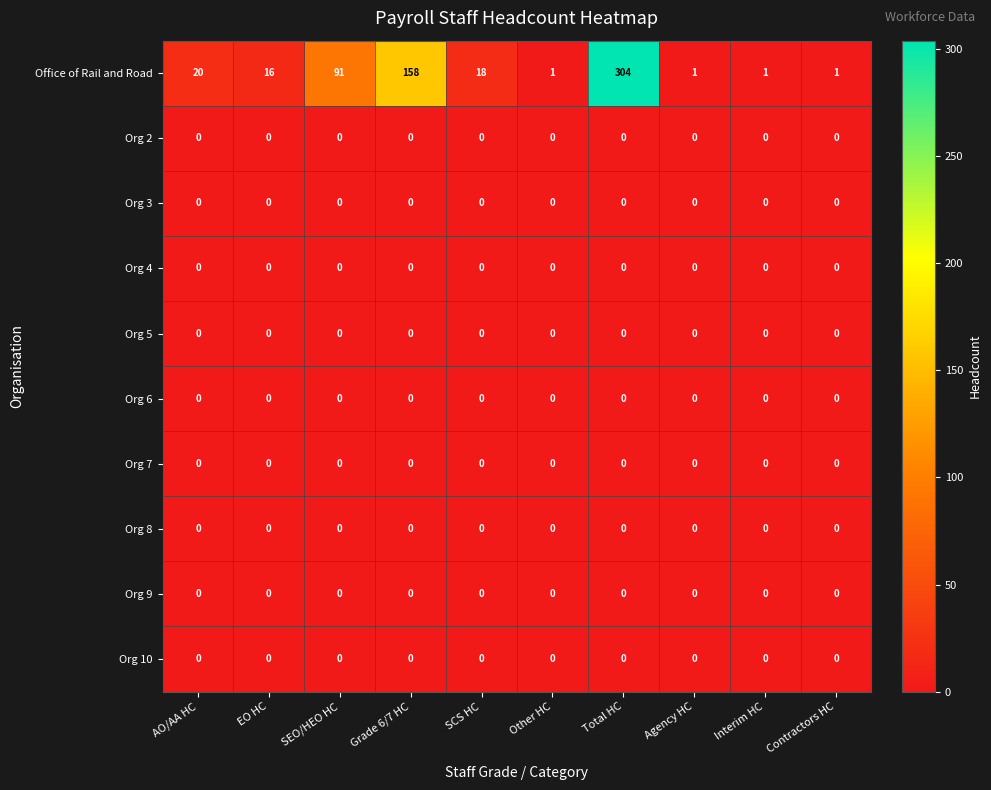

How many data points does each series have?

10